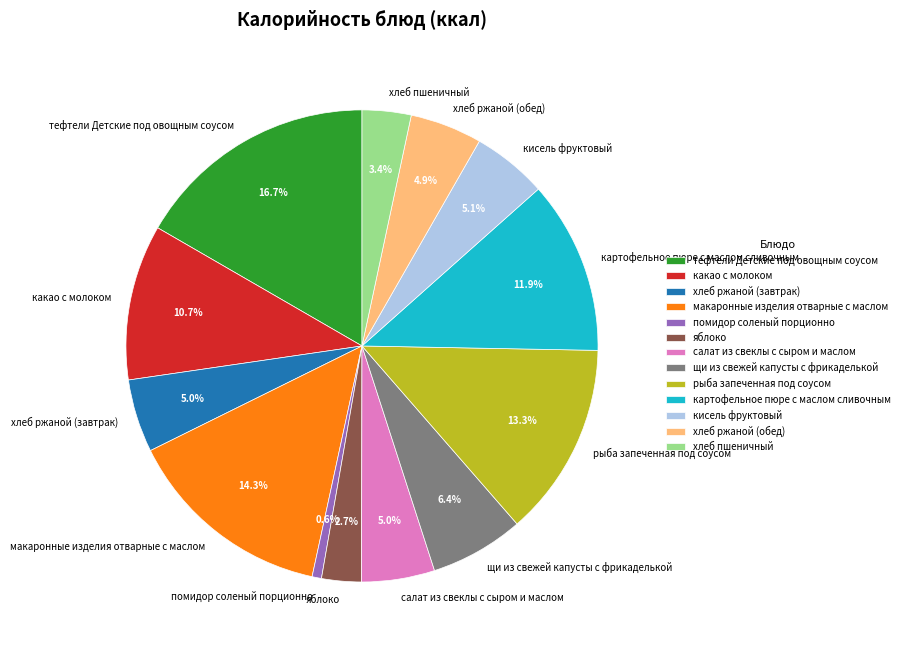

How much of the chart is everything except хлеб ржаной (обед)?

95.1%